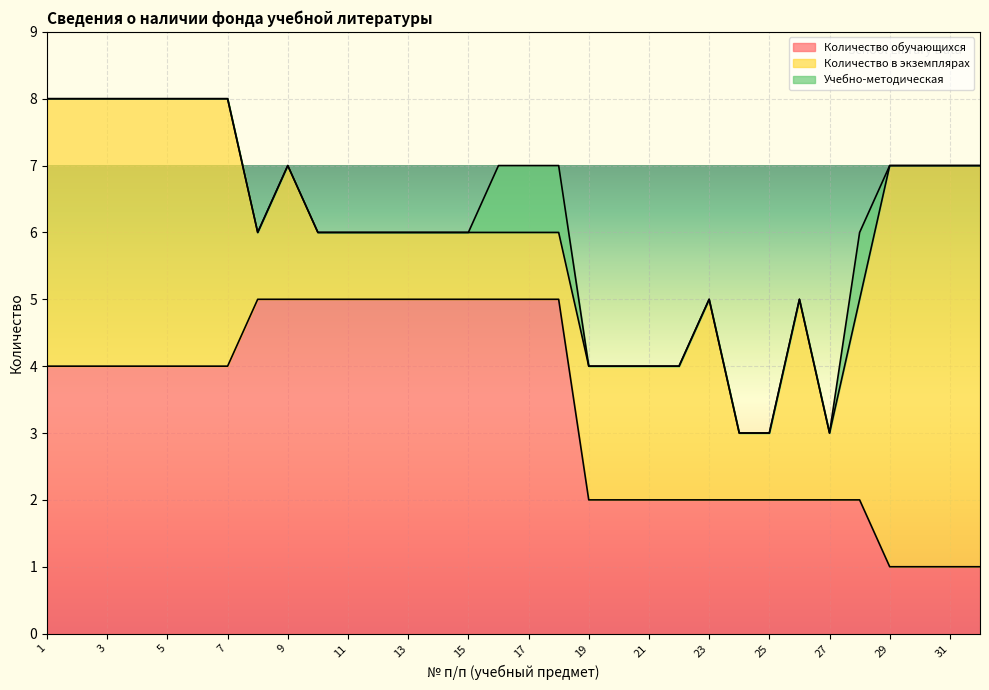

What is the difference between the Учебно-методическая values at 4 and 16?

1